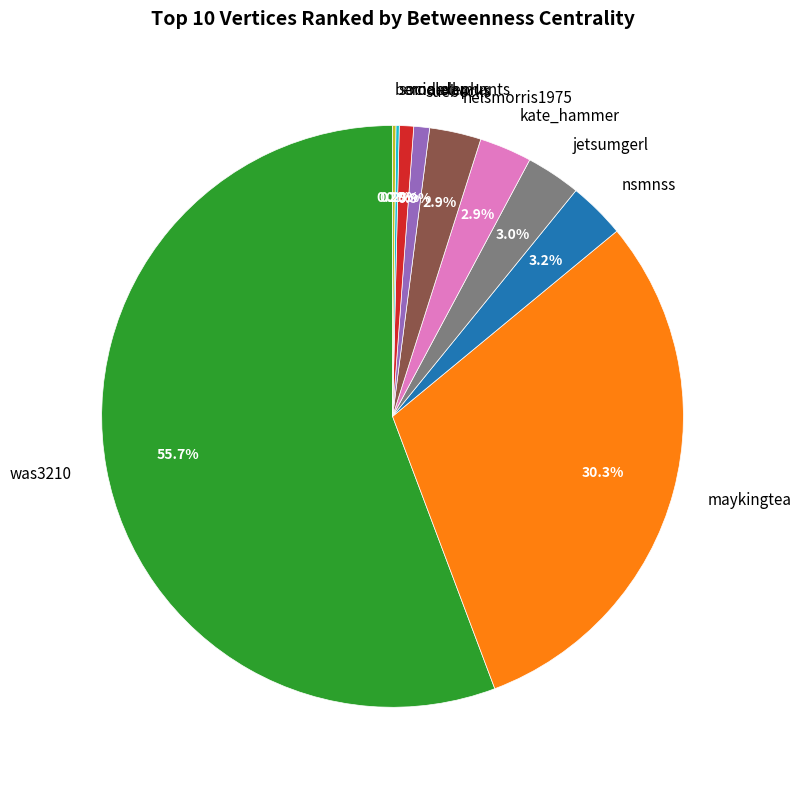

Does any single category account for the majority?

Yes